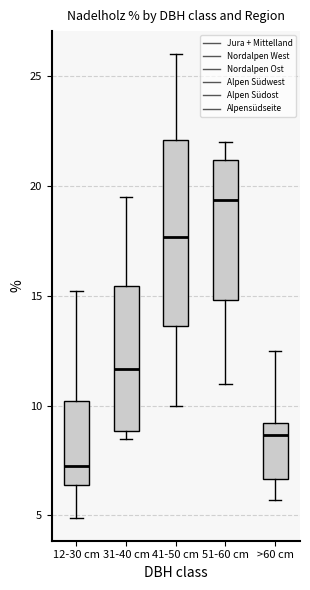

Which box's median line is the highest?

51-60 cm